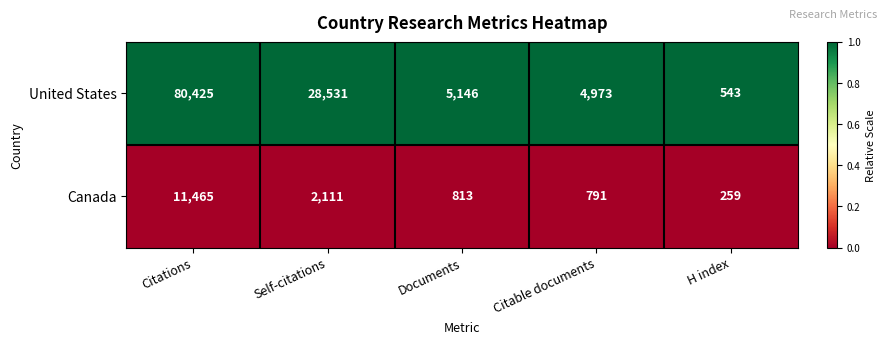

At which category does the chart reach its minimum across all series?

H index